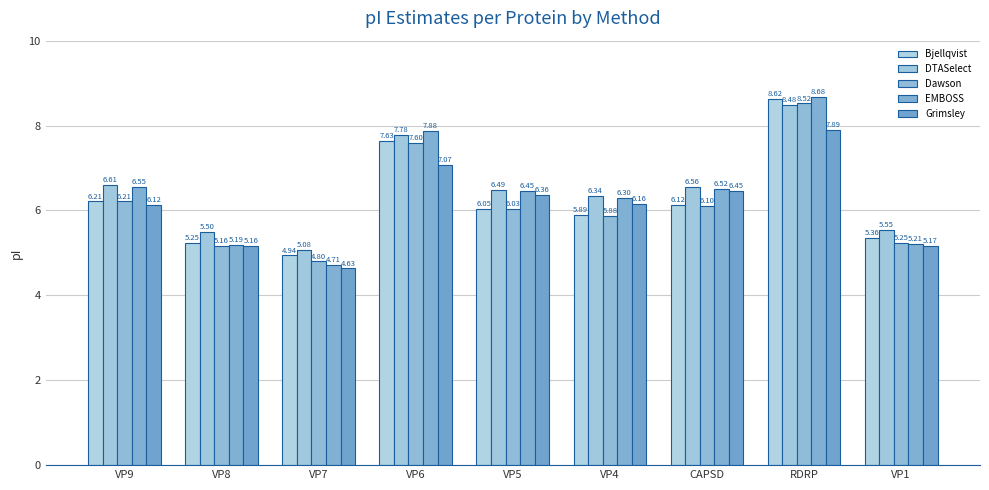

Reading right to left, extract all data points from this chart.

Bjellqvist: 5.4	8.6	6.1	5.9	6.0	7.6	4.9	5.2	6.2
DTASelect: 5.5	8.5	6.6	6.3	6.5	7.8	5.1	5.5	6.6
Dawson: 5.2	8.5	6.1	5.9	6.0	7.6	4.8	5.2	6.2
EMBOSS: 5.2	8.7	6.5	6.3	6.5	7.9	4.7	5.2	6.5
Grimsley: 5.2	7.9	6.5	6.2	6.4	7.1	4.6	5.2	6.1